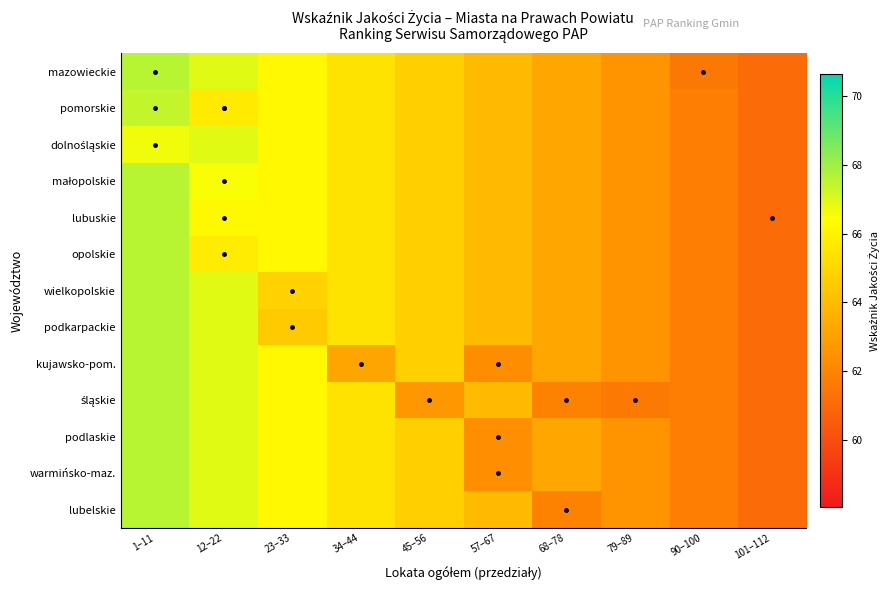

What is the difference between the highest and lowest values at 57–67?

1.7